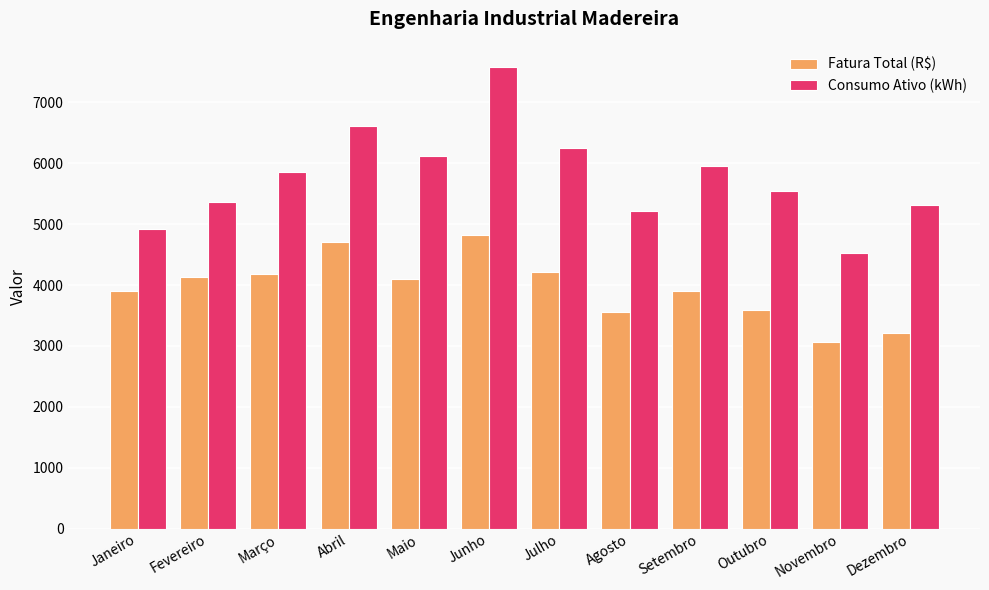

What is the approximate value of Fatura Total (R$) at Outubro?

3582.5